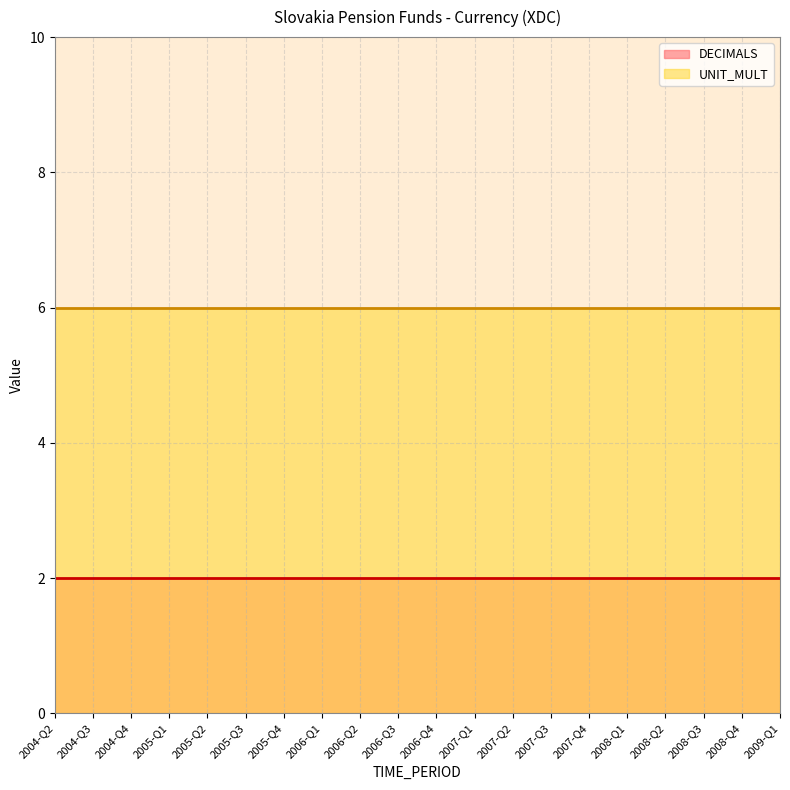

True or false: UNIT_MULT and DECIMALS intersect in this chart.

False